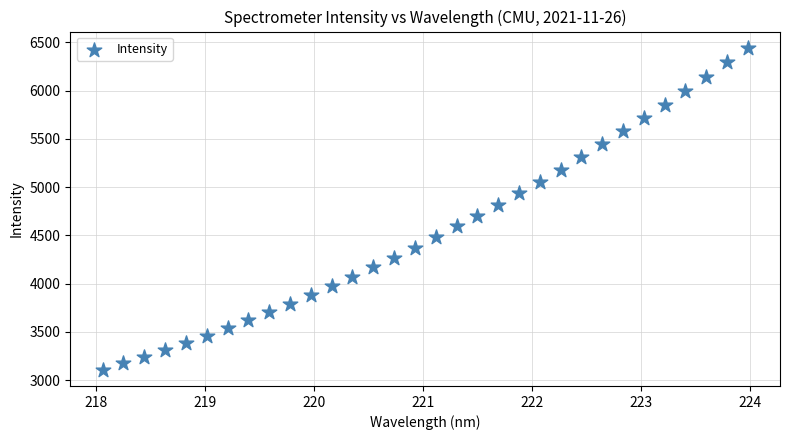

What is the range of Y values (max minus min)?

3339.9